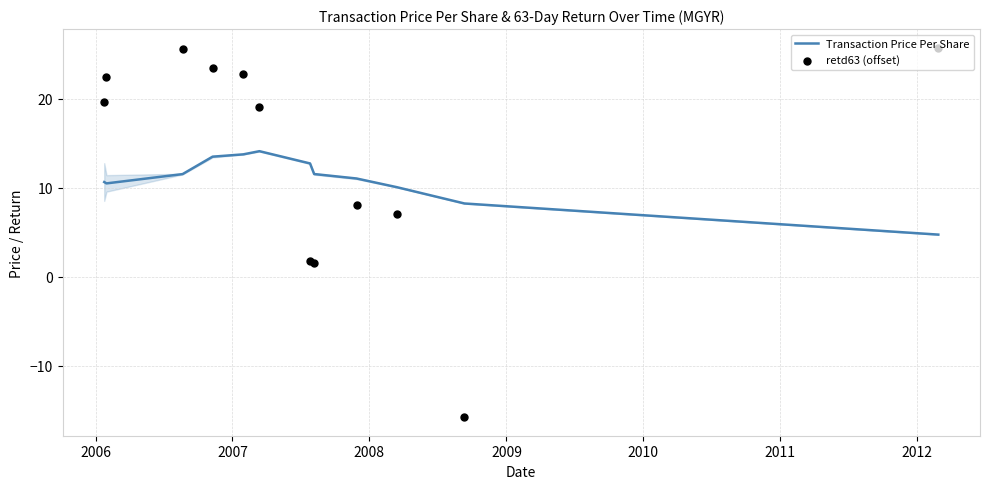

What are all the series names shown in the legend?

Transaction Price Per Share, retd63 (offset)